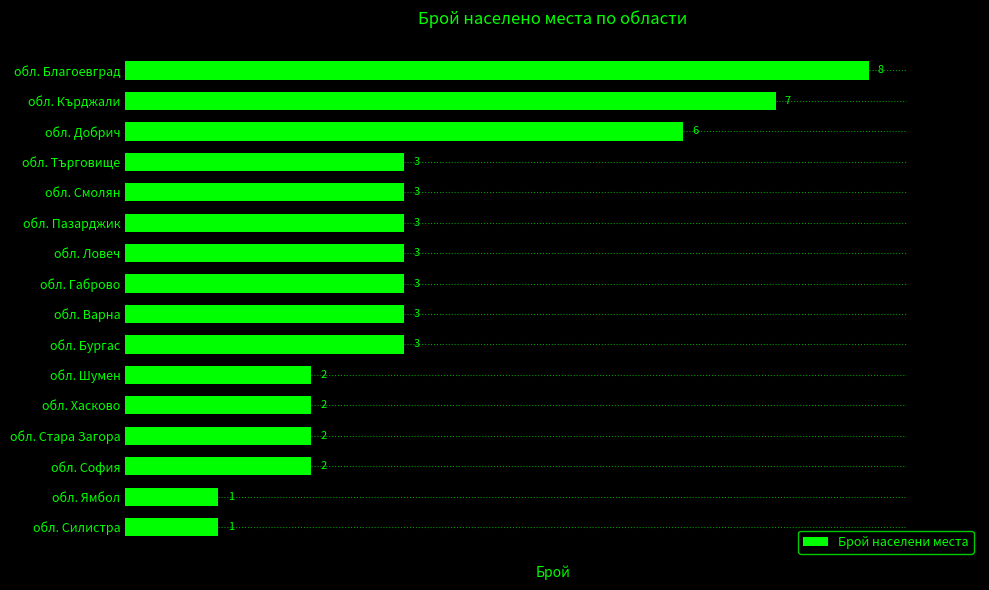

How many values are between 2 and 3?

11